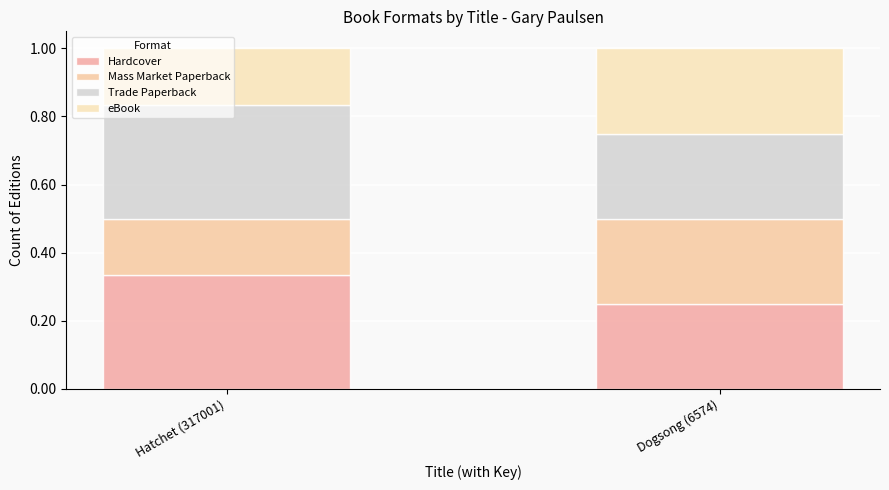

How many series are shown in this chart?

4